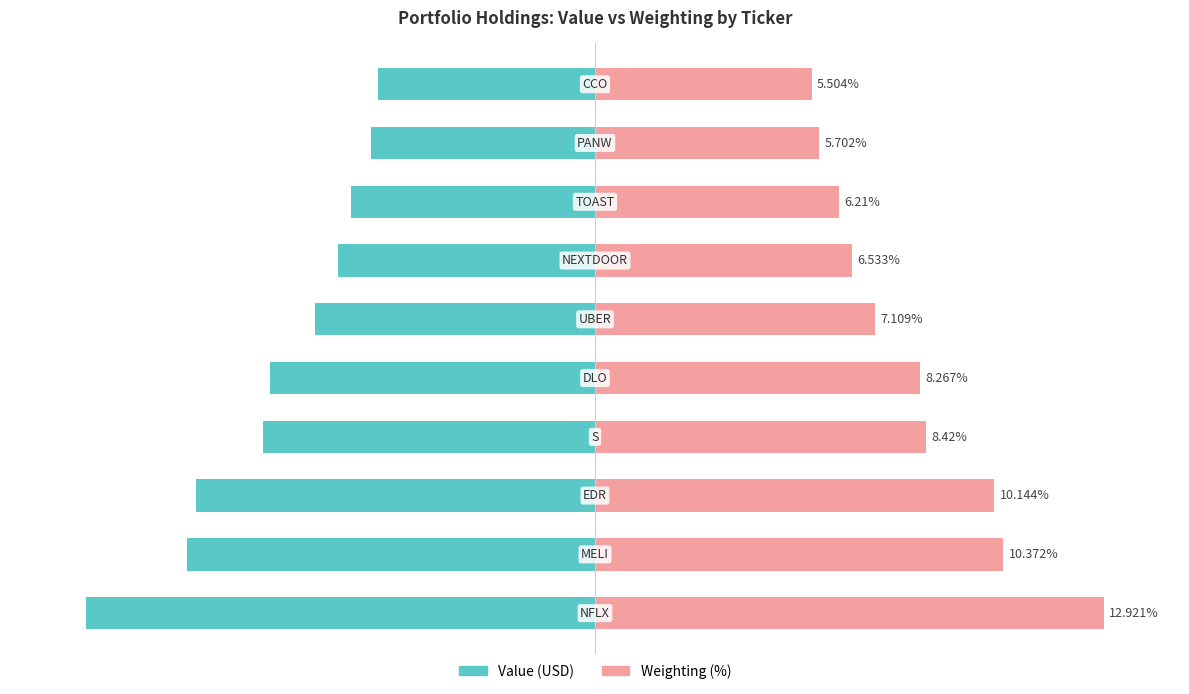

At how many categories does at least one series exceed 84?

1